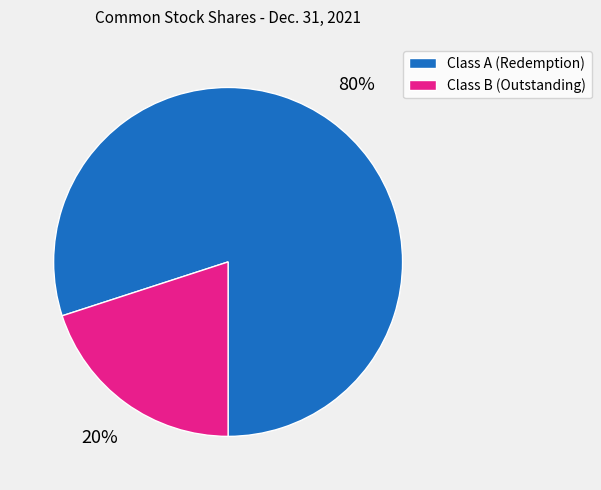

How many slices are in this pie chart?

2